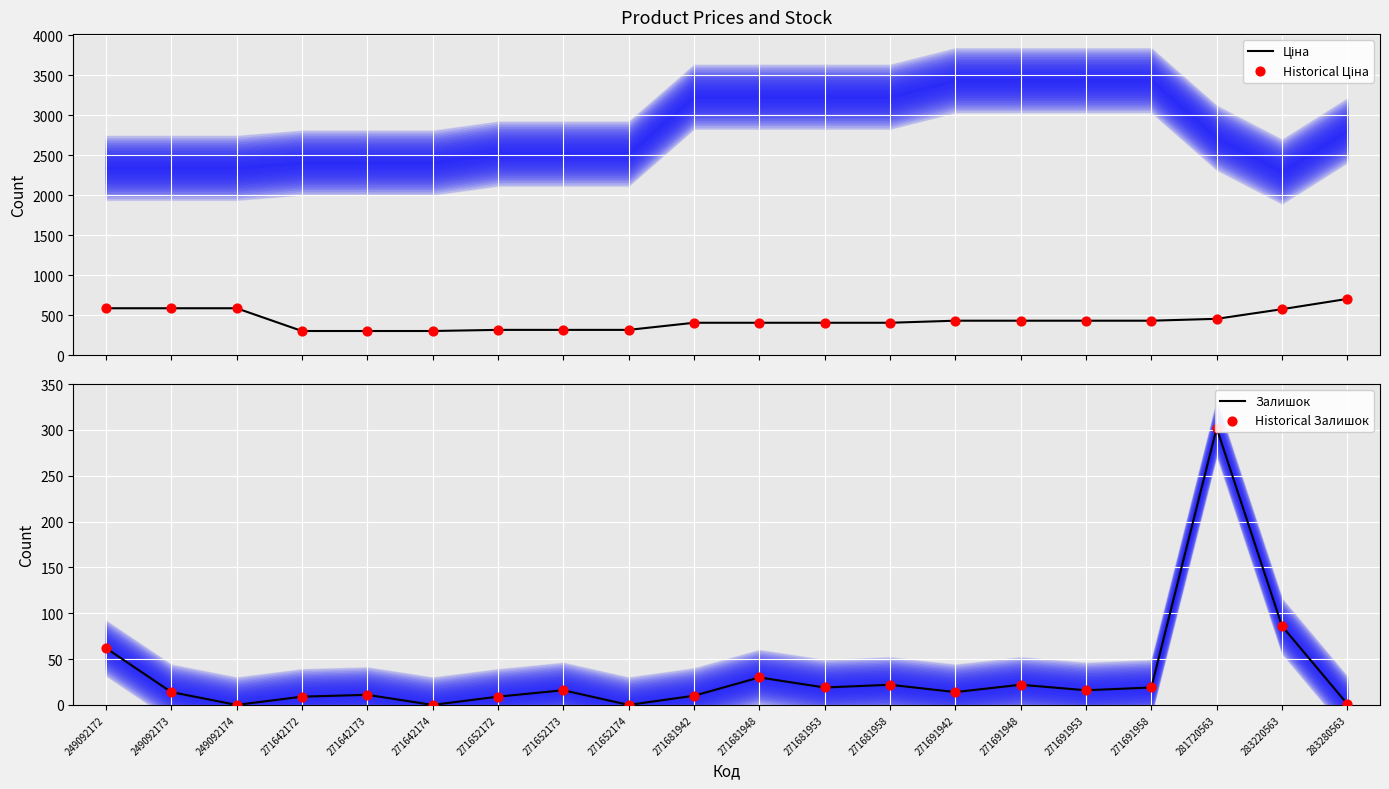

Which series reaches the minimum Y coordinate?

Залишок